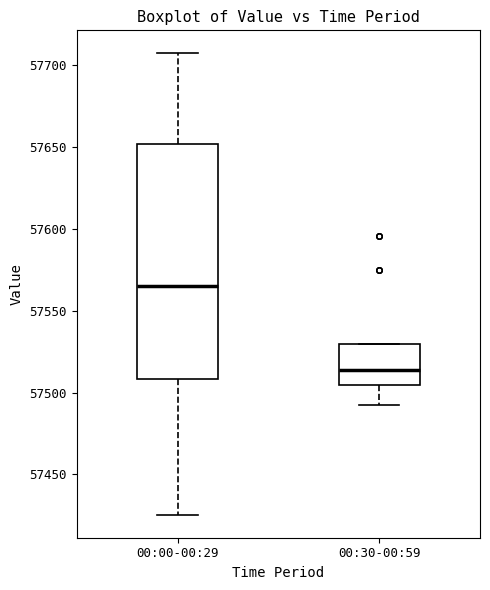

Reading left to right, read every box against the y-axis: the position of its median line, the range the box covers, and the ends of its whiskers. The values are not printed on the chart, so give them approximately, as read against the axis.

00:00-00:29: median 57565, box 57510 to 57650, whiskers 57425 to 57705
00:30-00:59: median 57515, box 57505 to 57530, whiskers 57495 to 57530